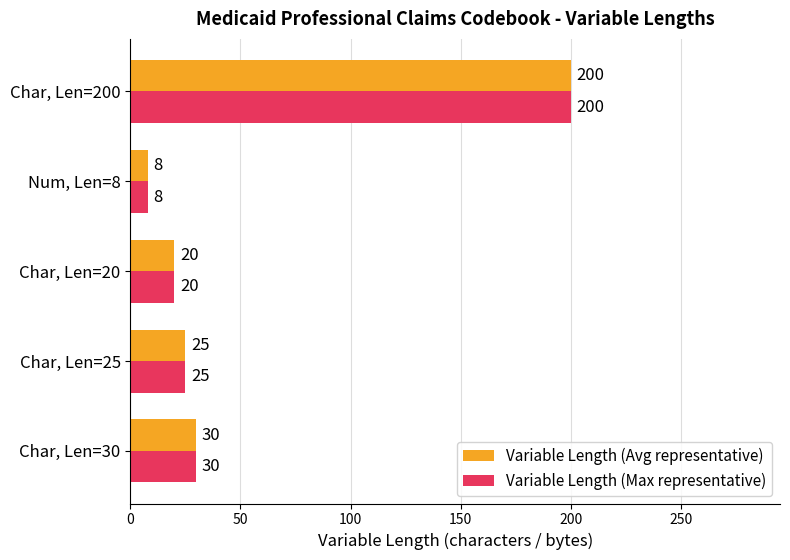

At which category does the chart reach its peak across all series?

Char, Len=200